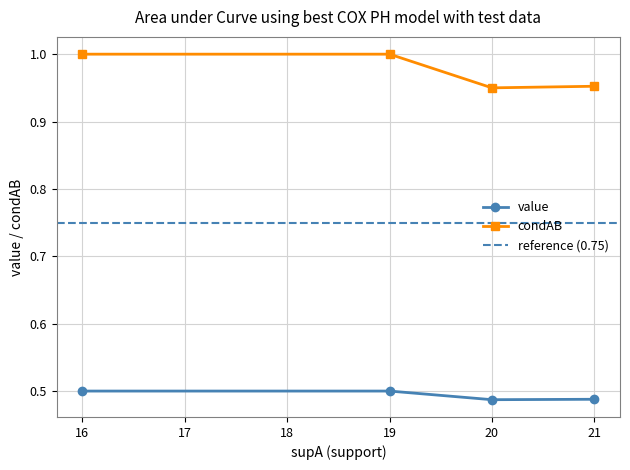

True or false: value and condAB cross at least once.

False